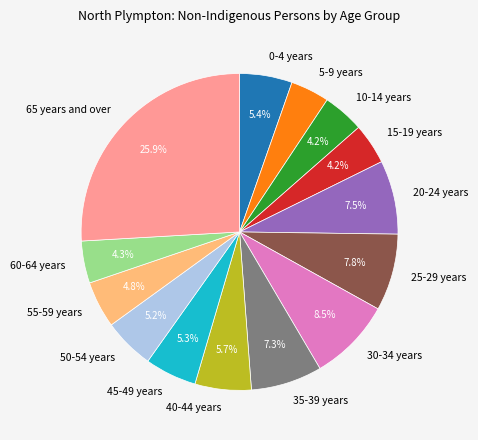

Approximately how many times larger is the value at 35-39 years compared to 20-24 years?

1.0